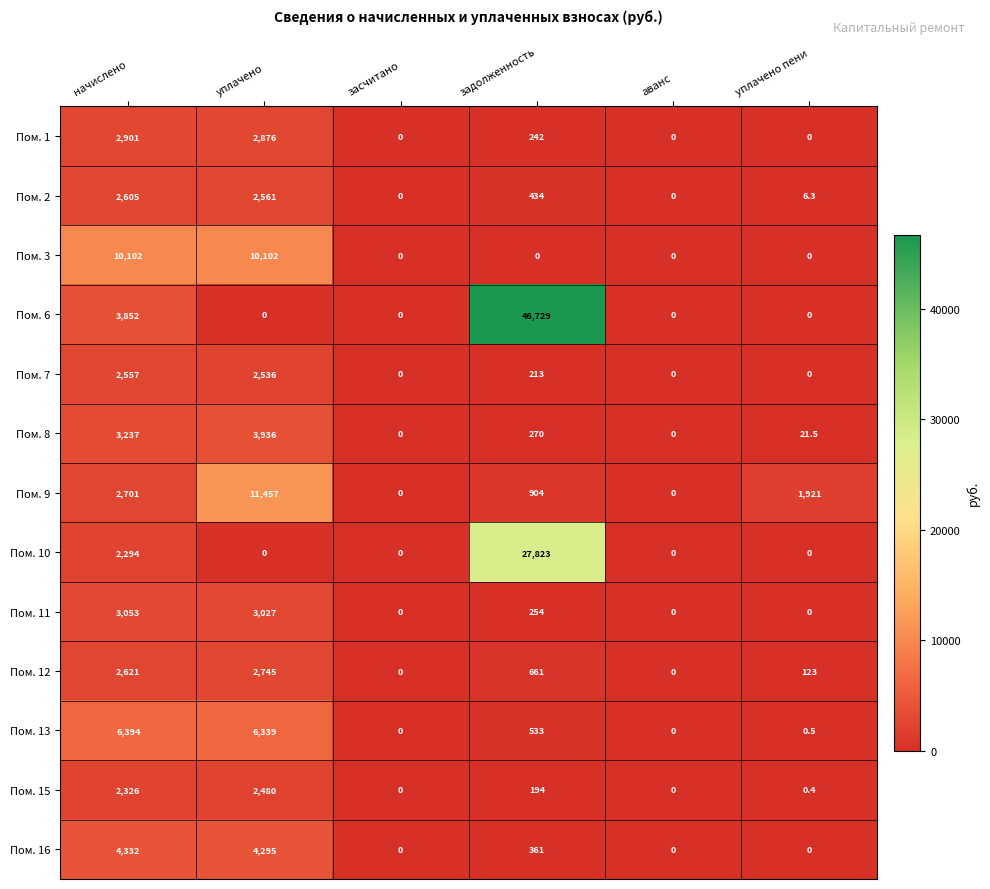

What is the average value of the Пом. 11 series?

1055.7